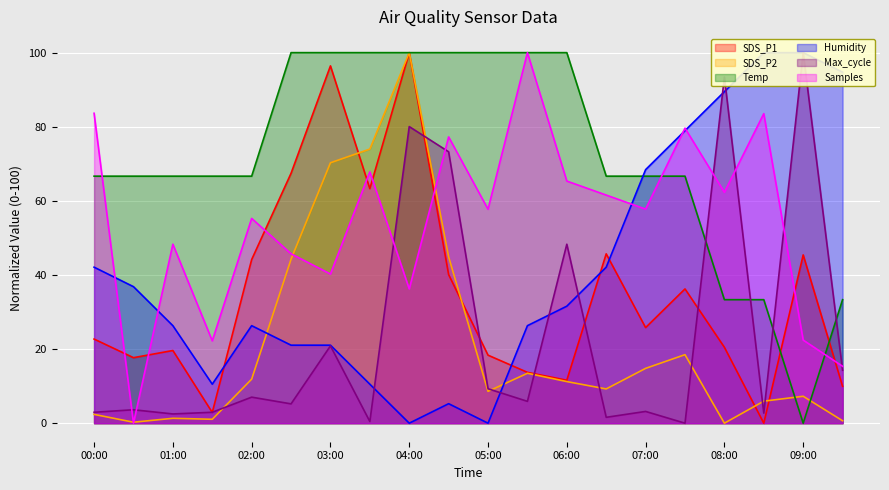

Is it true that SDS_P1 equals 71.8 at 06:30?

False